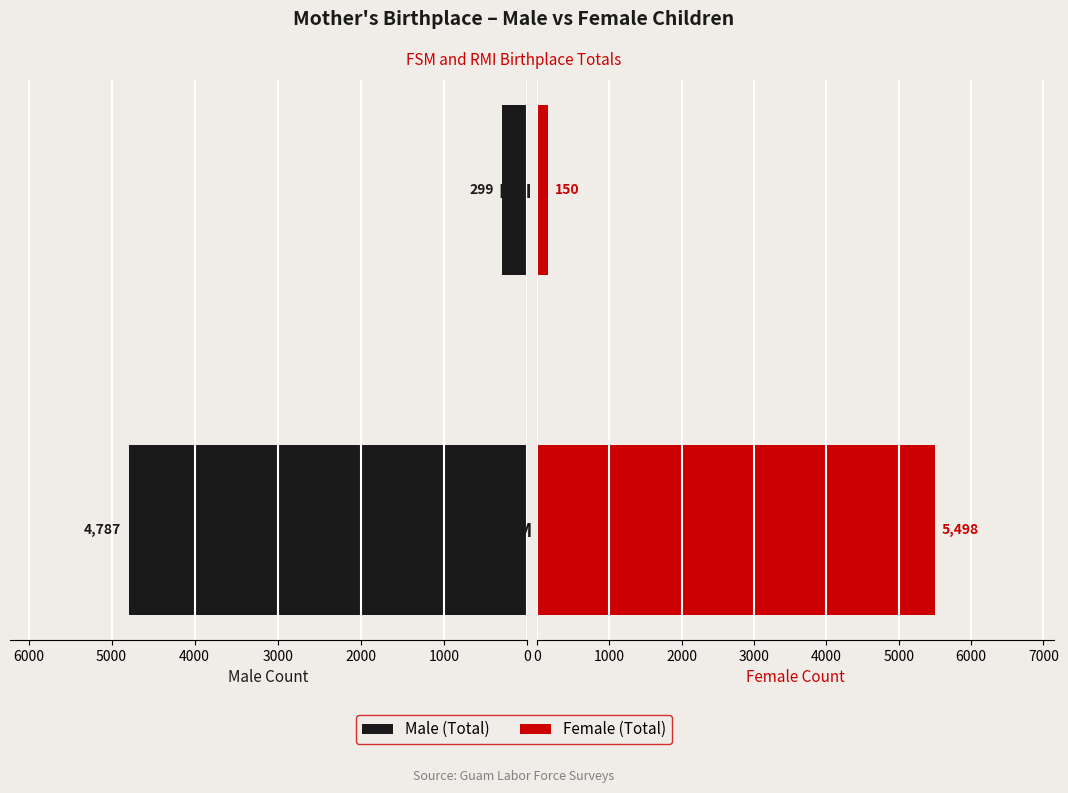

True or false: Male (Total) has a value of 62 at RMI.

False